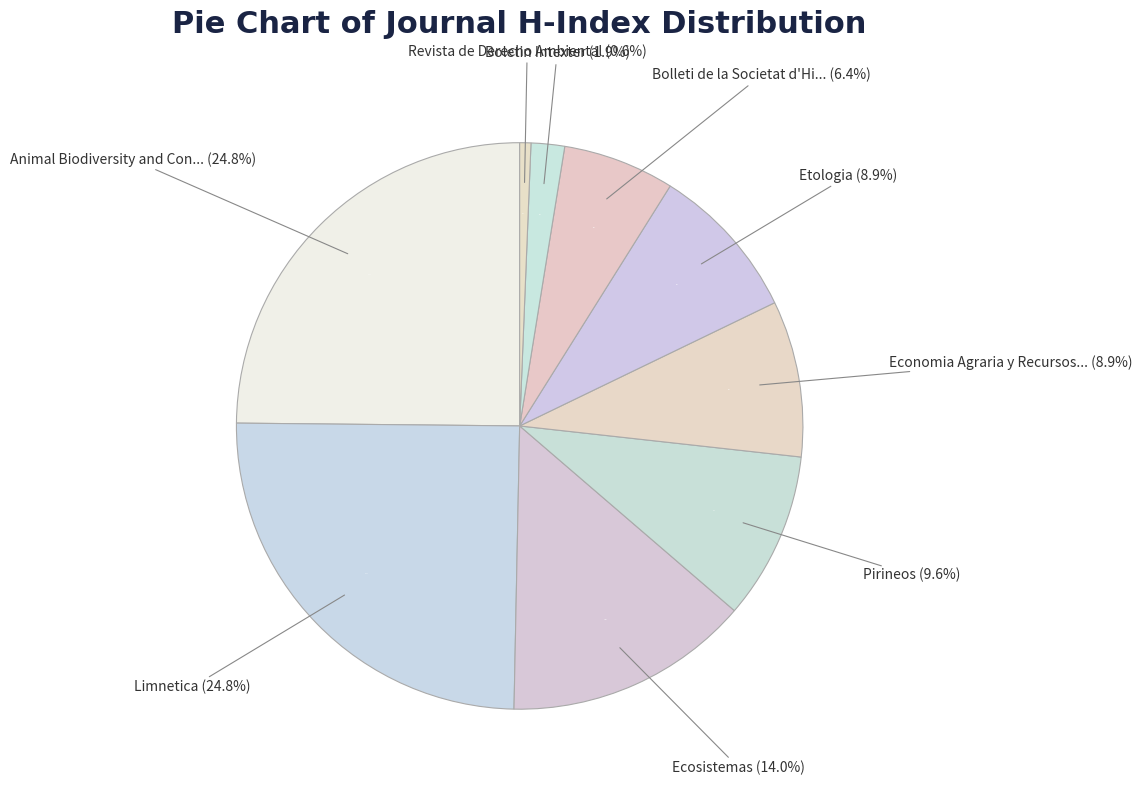

To the nearest percent, what is the difference between the Etologia and Revista de Derecho Ambiental slice percentages?

8%